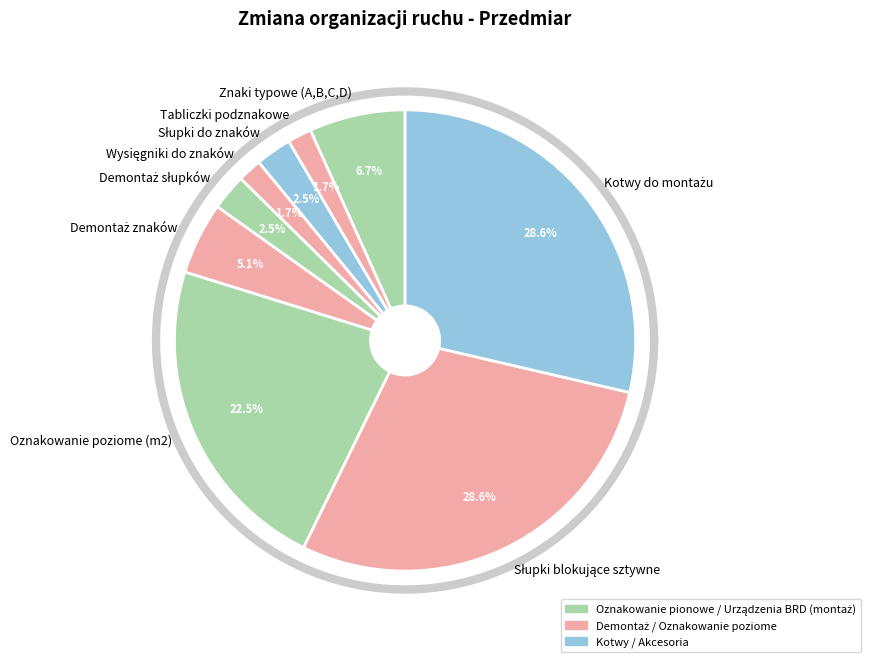

Rank the categories by value from lowest to highest.

Tabliczki podznakowe, Wysięgniki do znaków, Słupki do znaków, Demontaż słupków, Demontaż znaków, Znaki typowe (A,B,C,D), Oznakowanie poziome (m2), Słupki blokujące sztywne, Kotwy do montażu